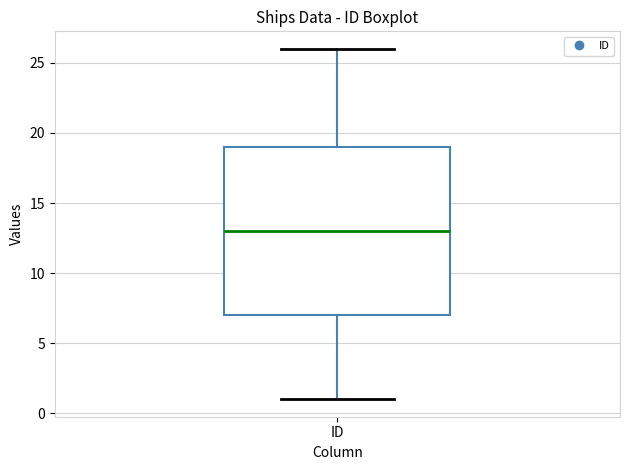

Read this box plot against the y-axis: the position of the median line, the range covered by the box, and the ends of both whiskers. The values are not printed on the chart, so give them approximately, as read against the axis.

median 13, box 7 to 19, whiskers 1 to 26